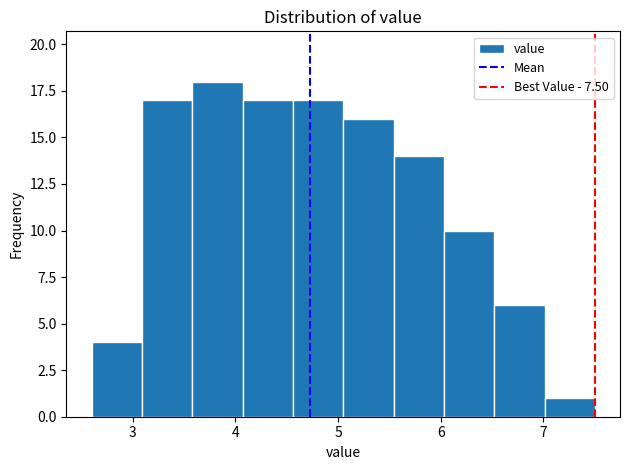

Reading left to right, list every bar in this chart as the range it spans on the x-axis followed by its height. Neither the bar edges nor the heights are printed on the chart, so give them approximately, as read against the axes.

2.60 to 3.09: 4
3.09 to 3.58: 17
3.58 to 4.07: 18
4.07 to 4.56: 17
4.56 to 5.05: 17
5.05 to 5.54: 16
5.54 to 6.03: 14
6.03 to 6.52: 10
6.52 to 7.01: 6
7.01 to 7.50: 1